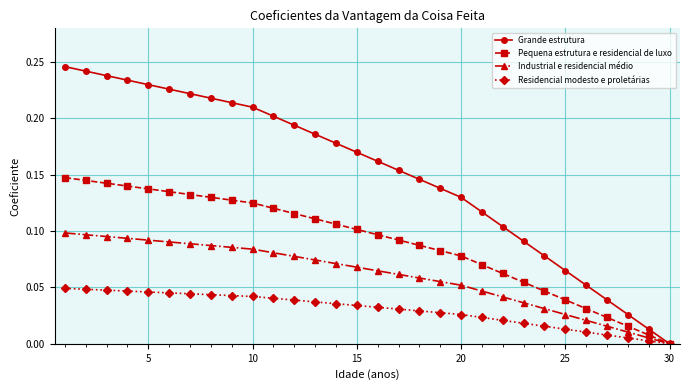

Rank the series by their maximum value, from highest to lowest.

Grande estrutura, Pequena estrutura e residencial de luxo, Industrial e residencial médio, Residencial modesto e proletárias